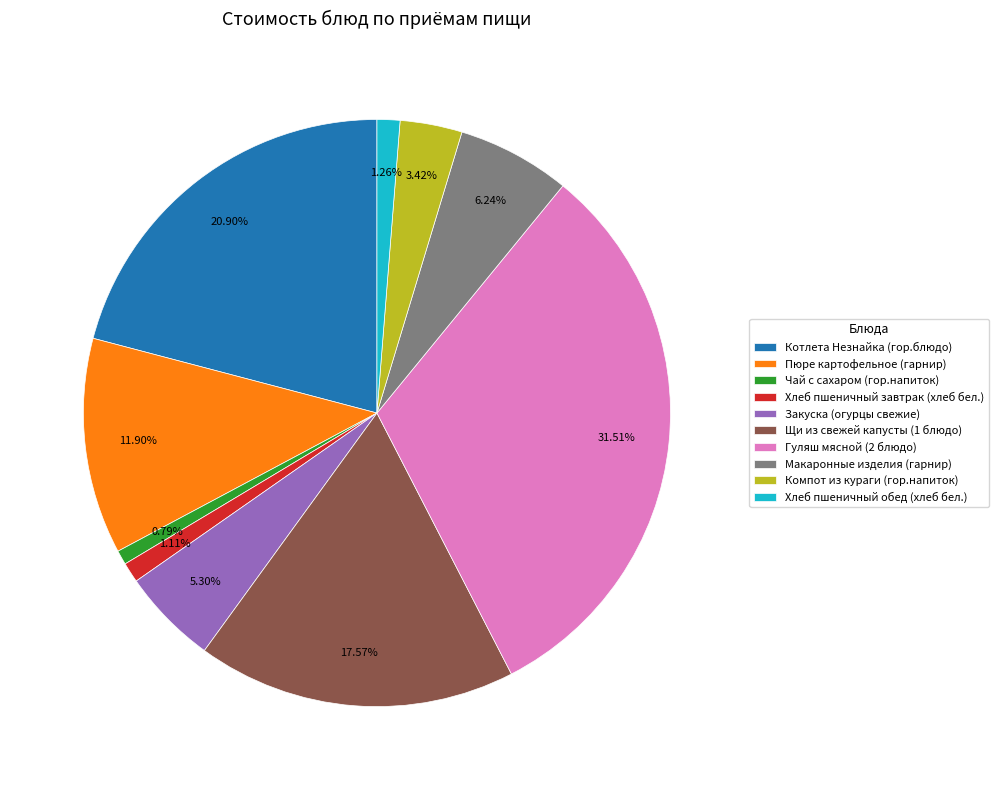

To the nearest percent, what is the average slice percentage?

10%